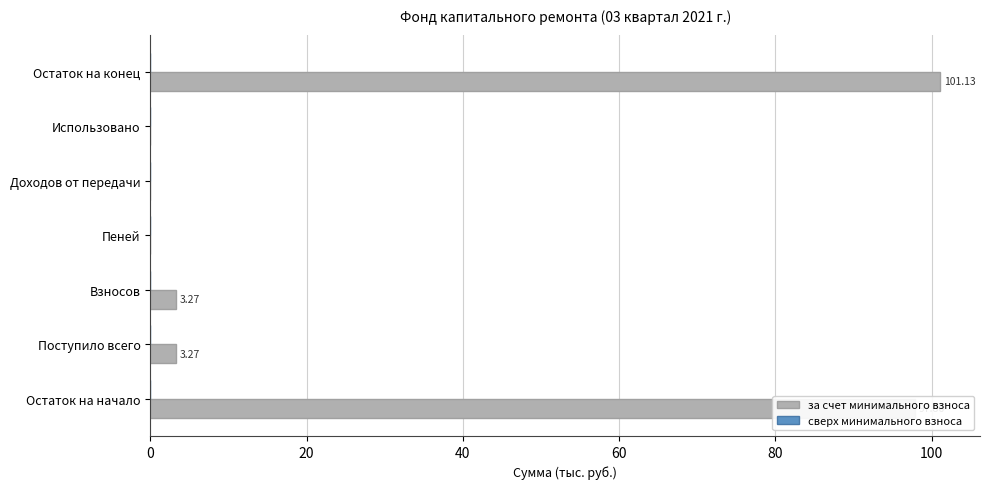

What is the sum of the values at Остаток на начало and Остаток на конец?

199.0